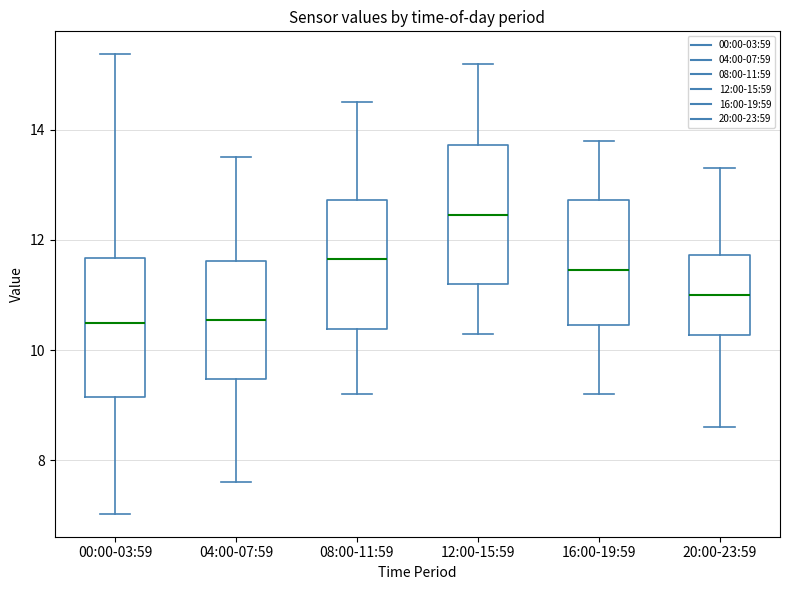

Which box has the highest median line?

12:00-15:59